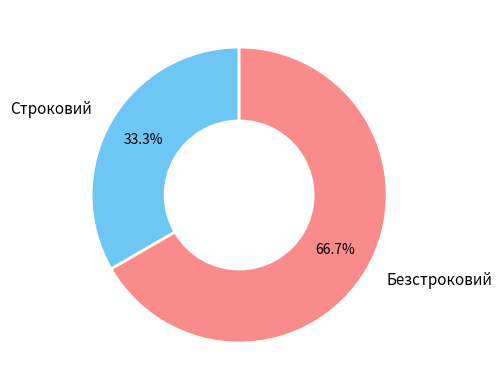

True or false: Безстроковий accounts for 67% of the total.

True